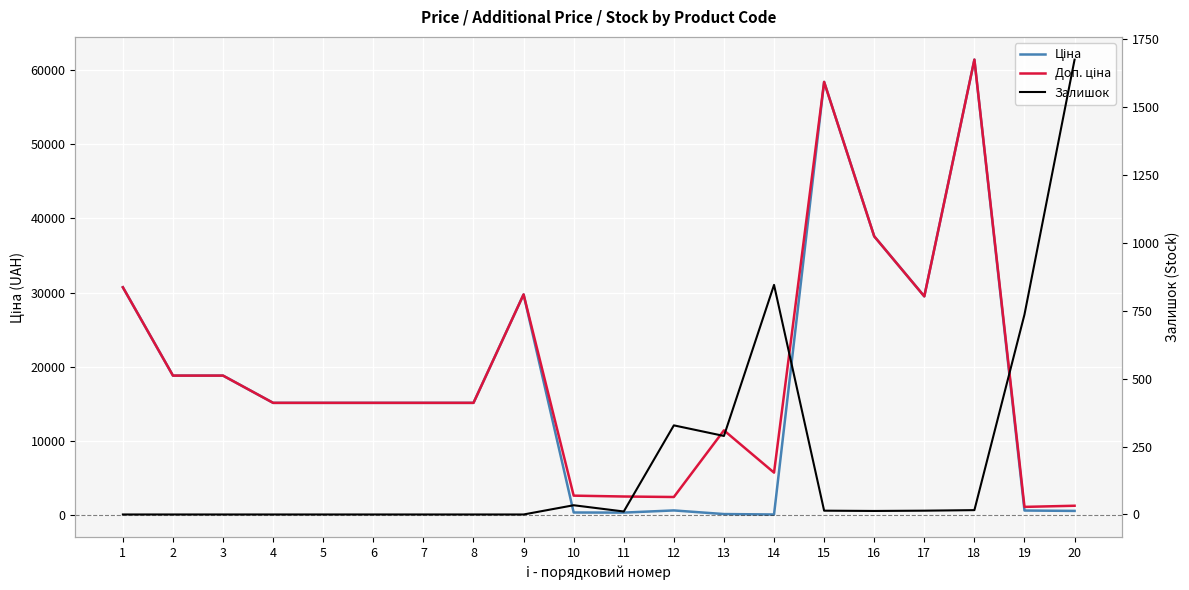

Where is the first local maximum for Доп. ціна?

9